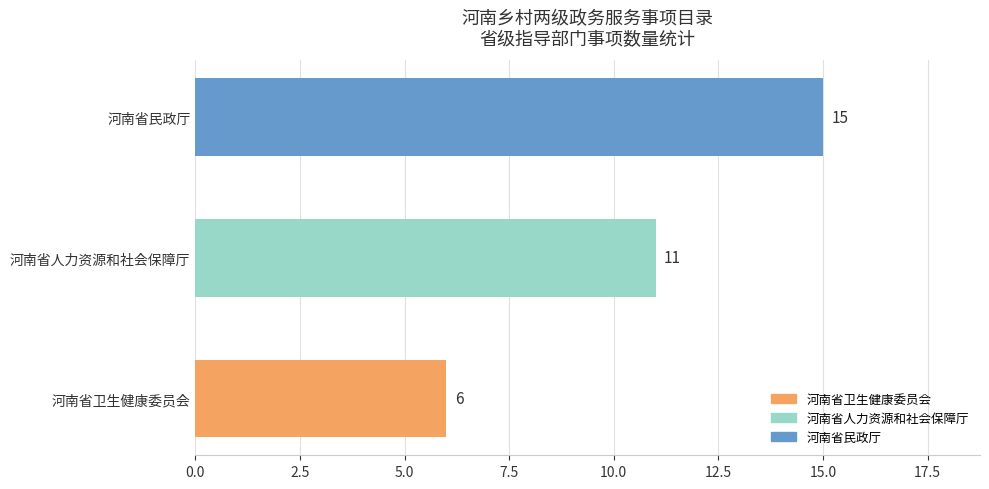

Reading bottom to top, list all the values displayed in this chart.

6	11	15